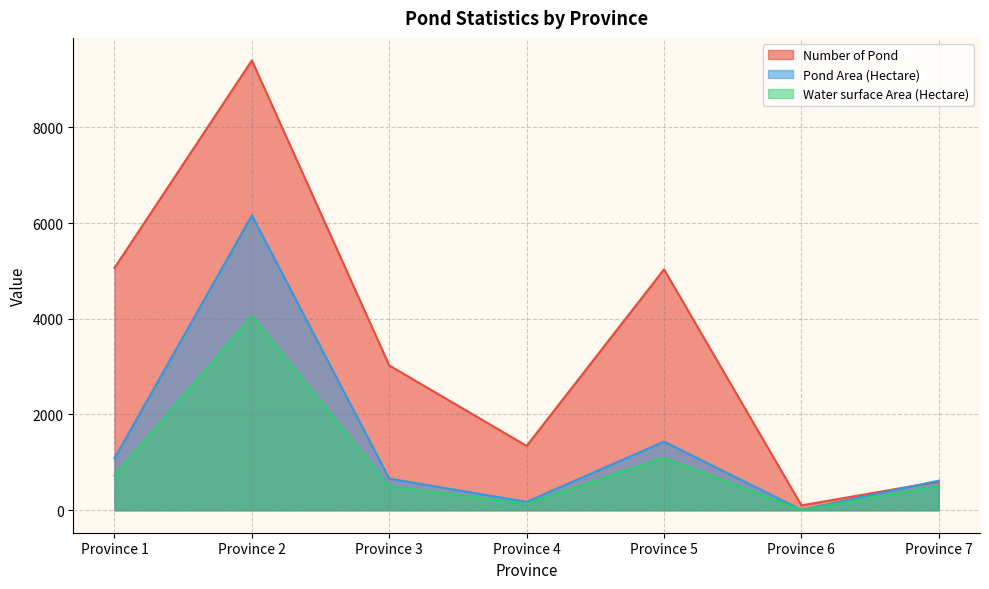

Which series has the largest total across all categories?

Number of Pond